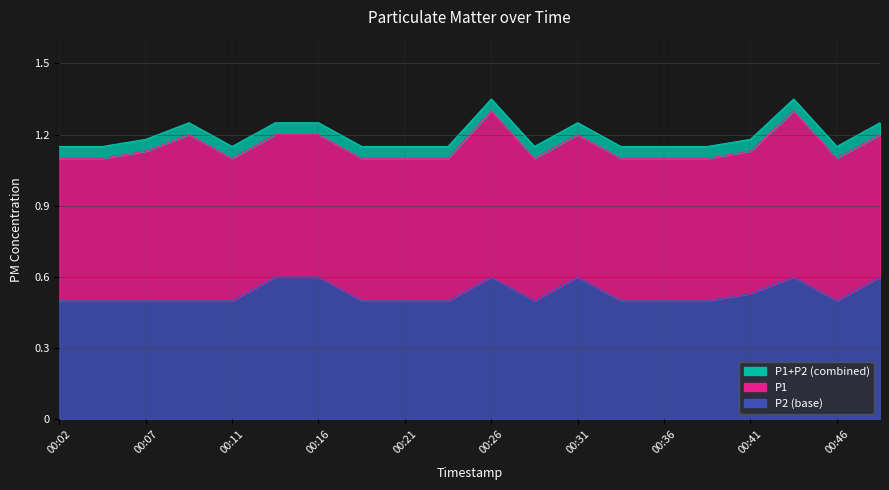

What value does the data have at 00:19?

0.5